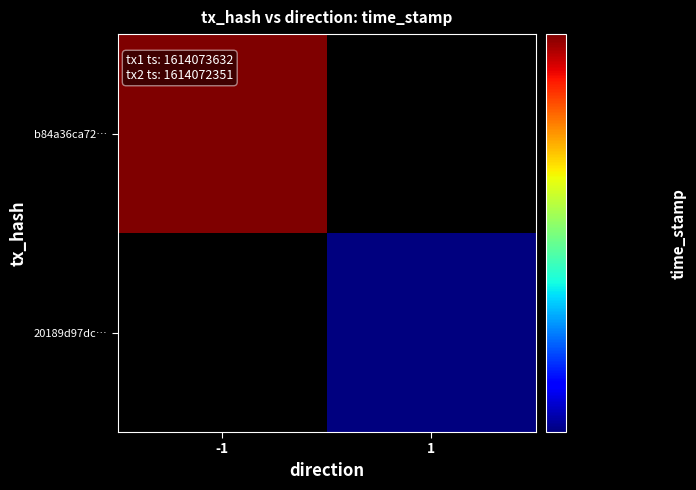

Reading right to left, transcribe all the data shown in this chart.

b84a36ca724fbe5cde6311cb3cea71396b4e4b9: time_stamp=1614073632	direction=-1
20189d97dc50643e044216d0488d24dad5e9023: time_stamp=1614072351	direction=1